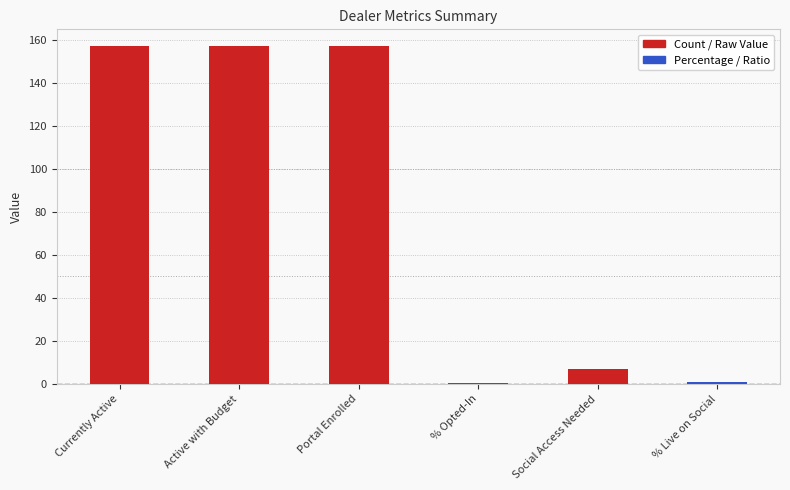

Count the number of categories in the chart.

6